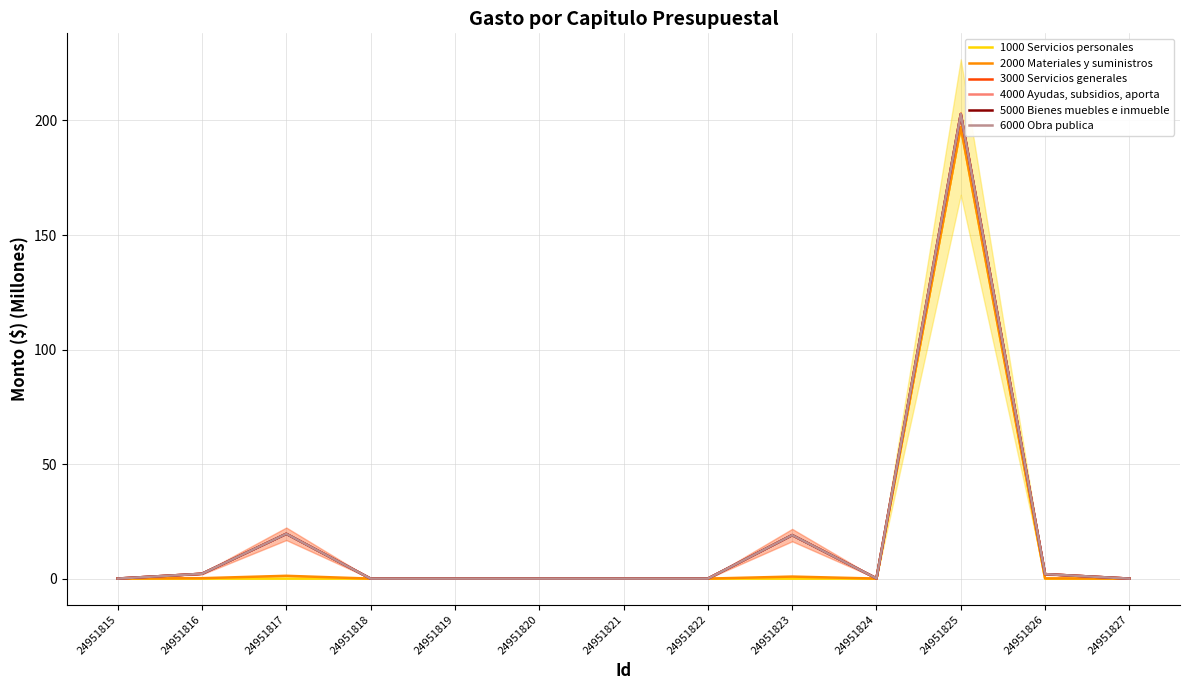

How many values in 1000 Servicios personales are above zero?

1